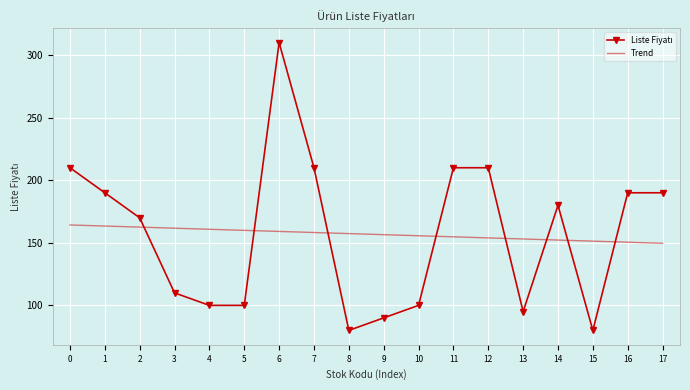

What is the smallest value displayed?

80.0